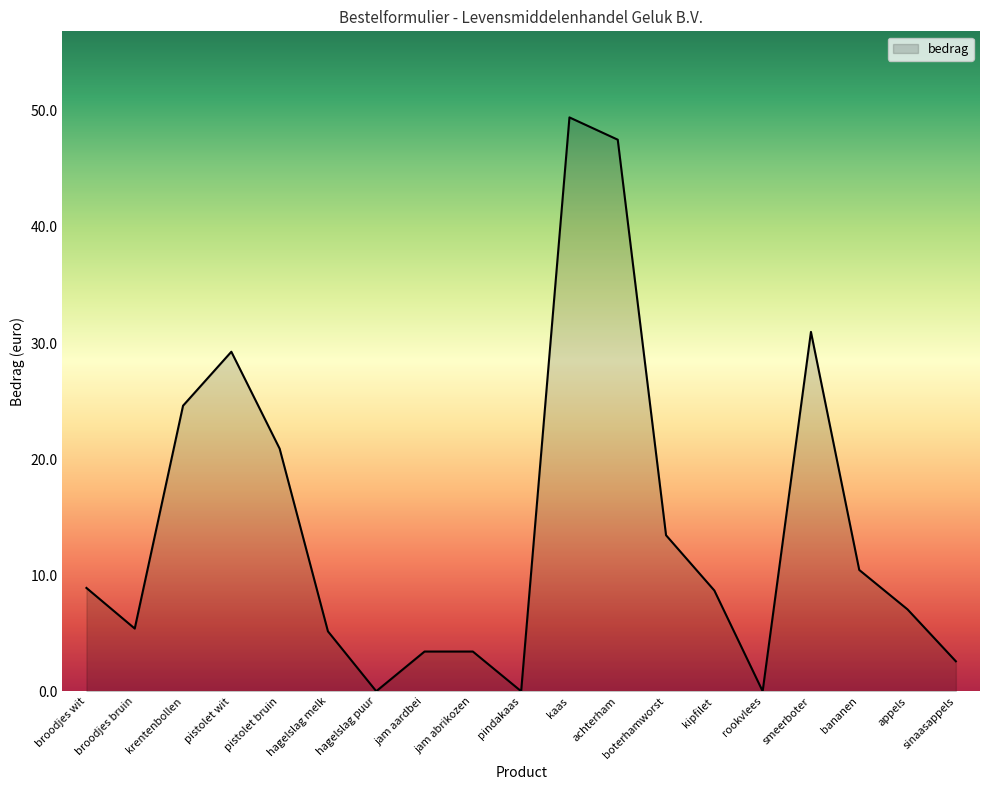

Read the value at krentenbollen.

24.6